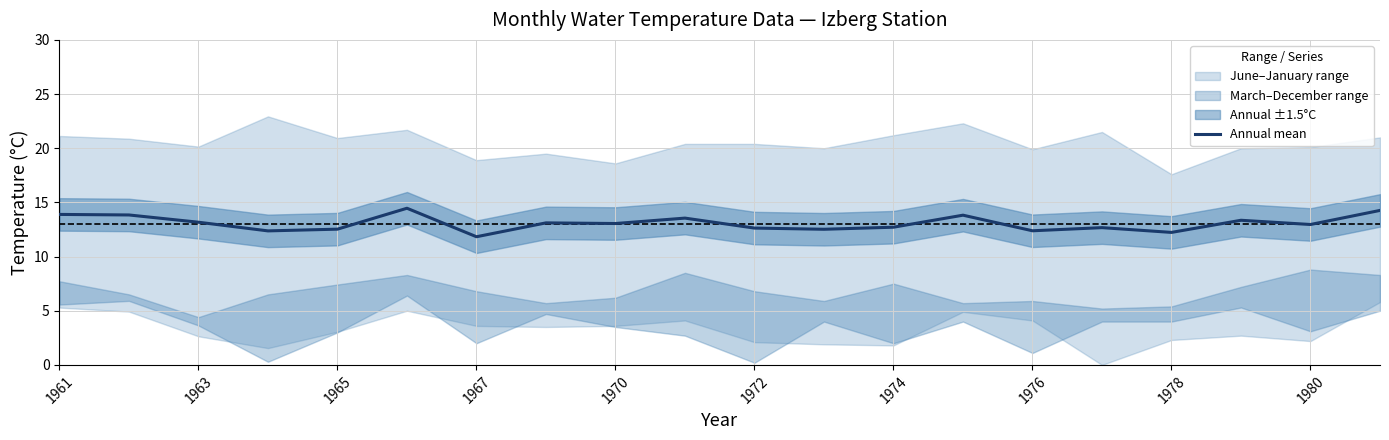

True or false: Annual mean has a value of 12.2 at 1978.

True